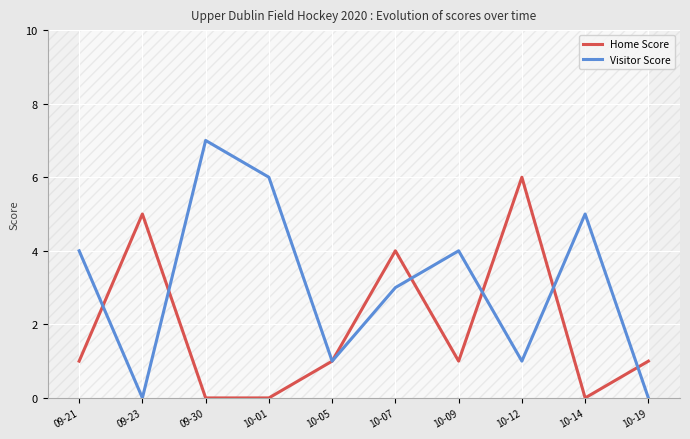

What is the spread (max minus min) of values at 10-07?

1